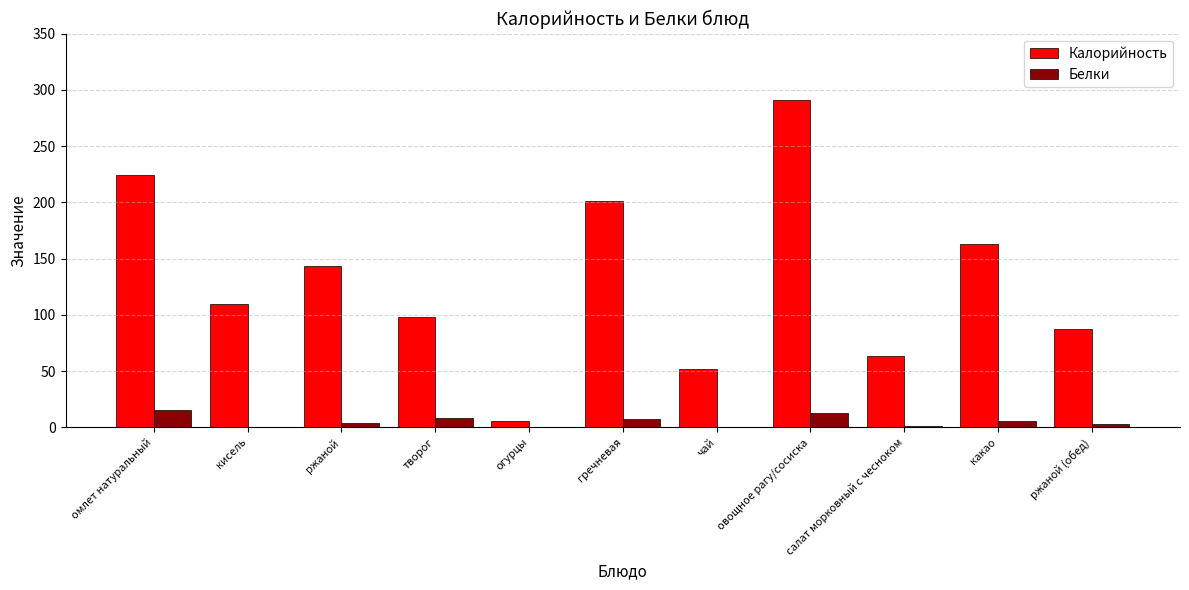

Is it true that Калорийность equals 87 at ржаной (обед)?

True